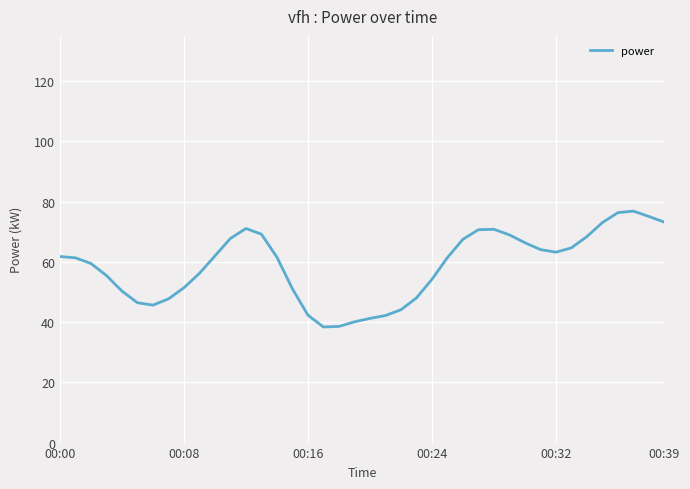

What is the minimum value shown in the chart?

38.4